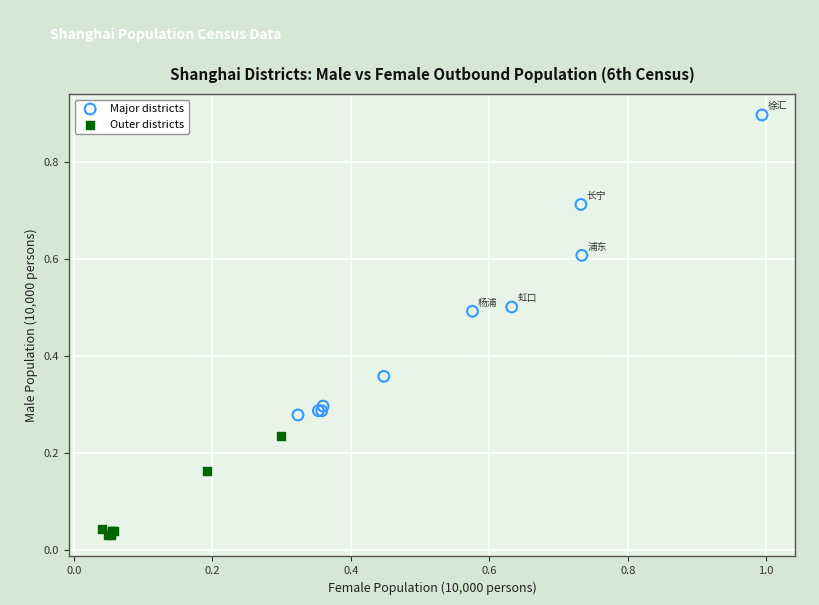

Which series contains the highest Y value?

Major districts